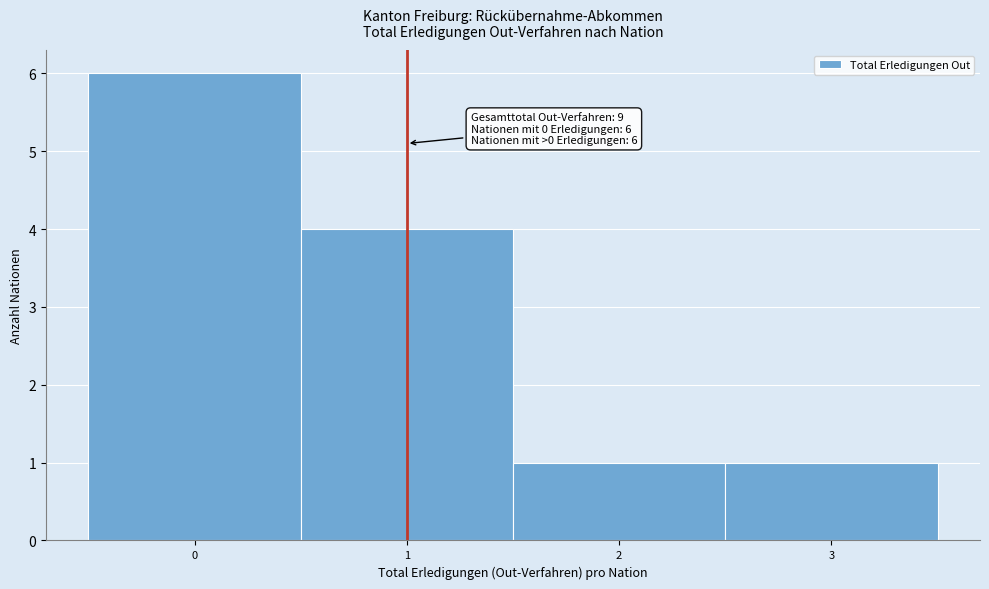

Which range on the x-axis has the tallest bar?

-0.5 to 0.5